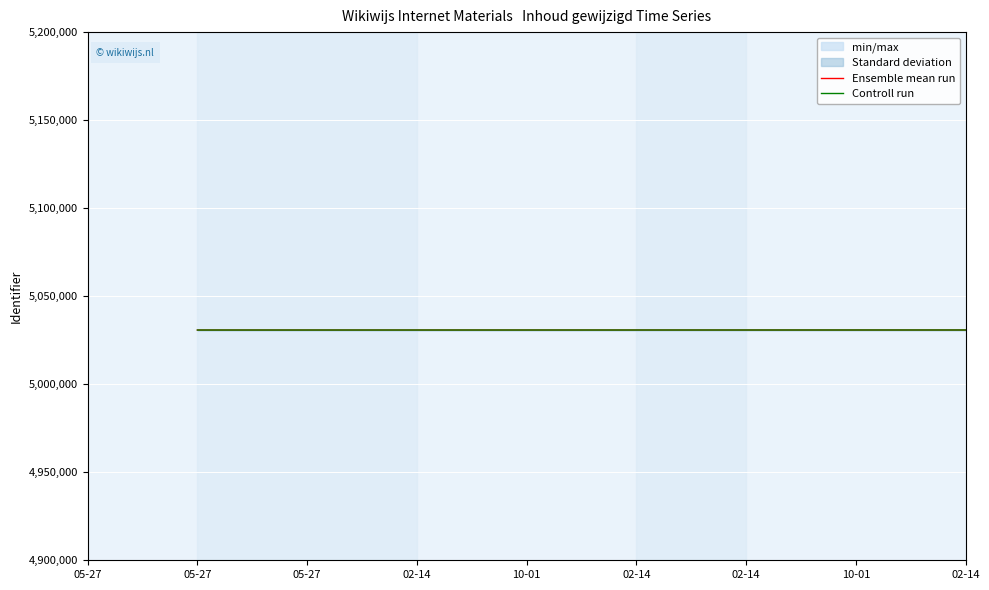

How many series are shown in this chart?

2